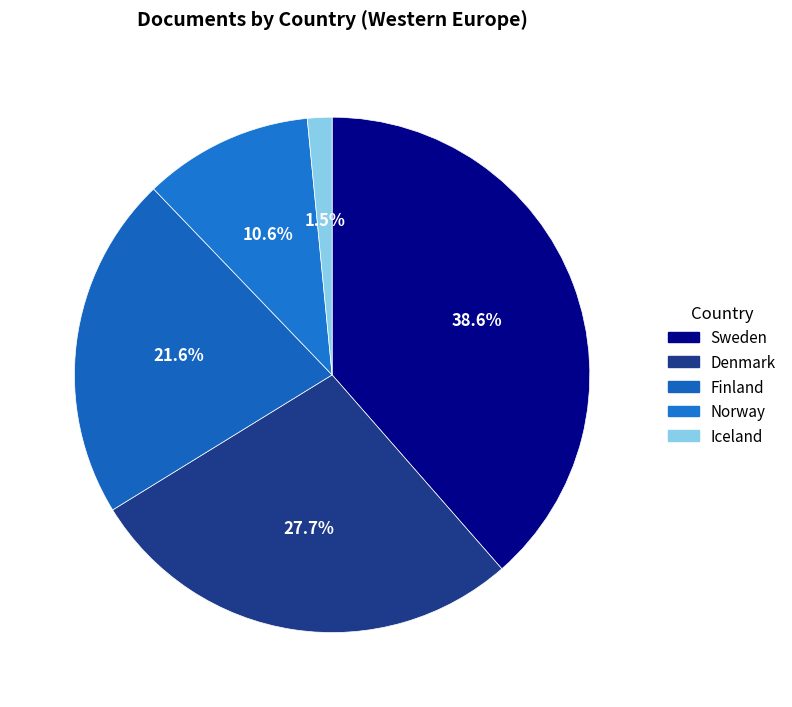

To the nearest percent, what percentage of the pie is Sweden?

39%